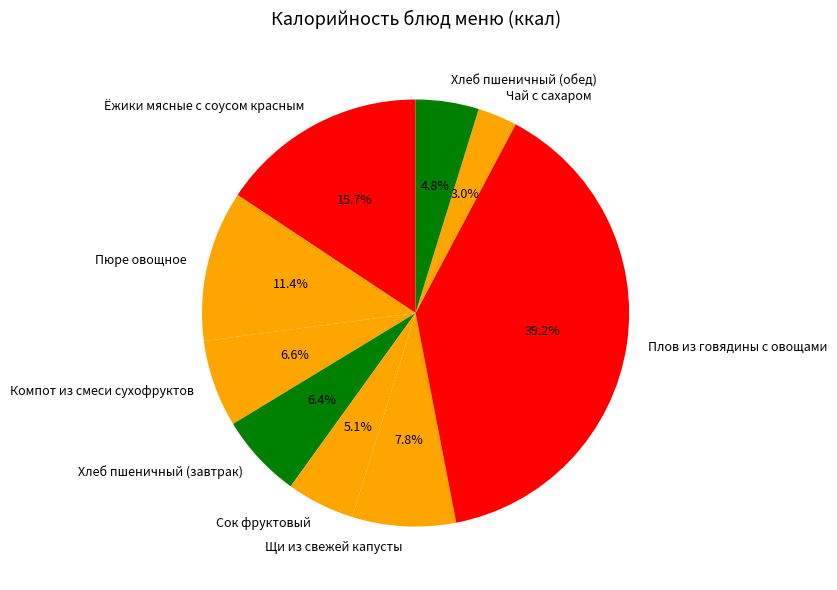

Combined, do Сок фруктовый and Чай с сахаром account for over 50%?

No